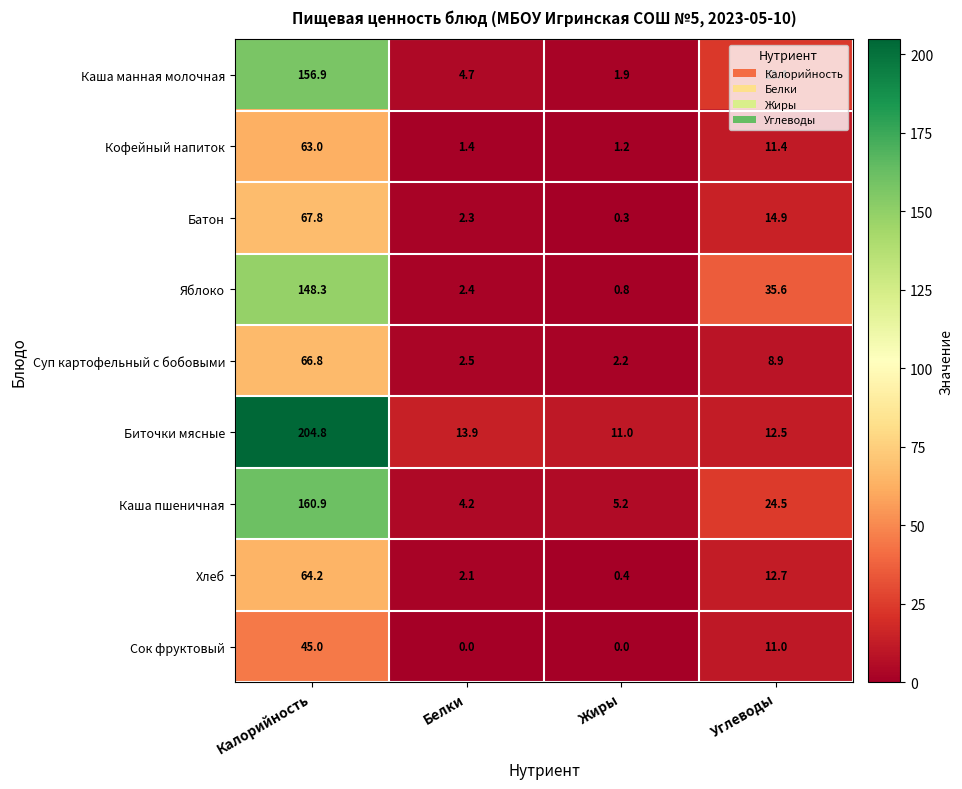

At which label is Кофейный напиток closest to 32?

Углеводы